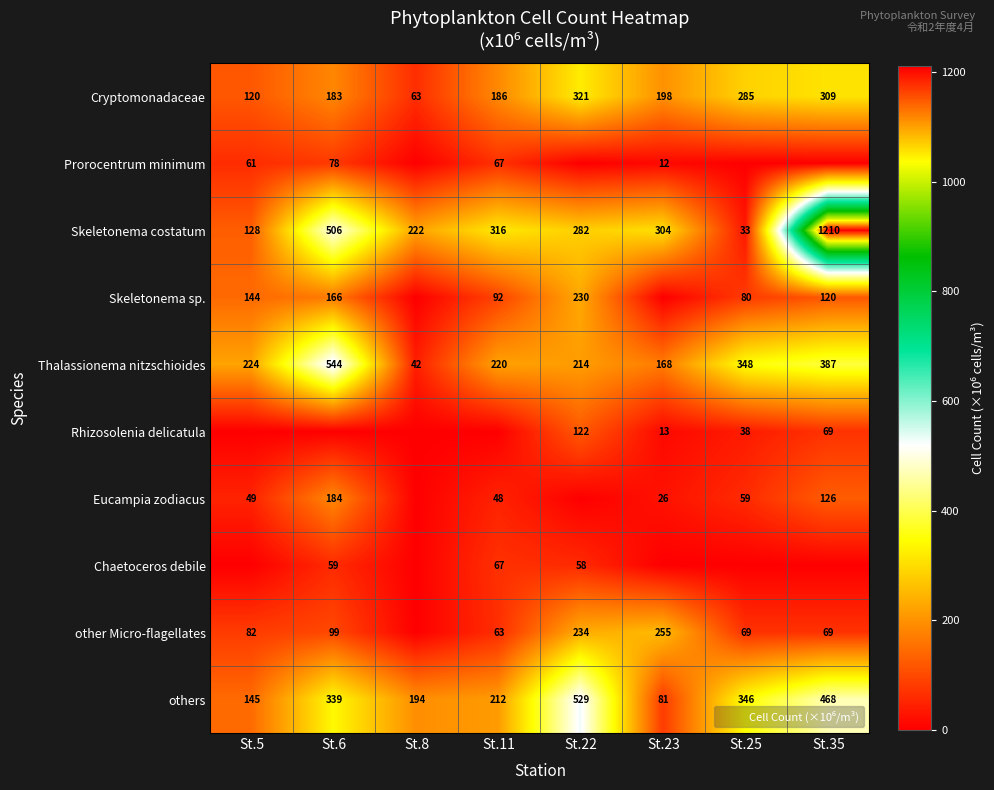

At which category is the sum across all series the highest?

St.35